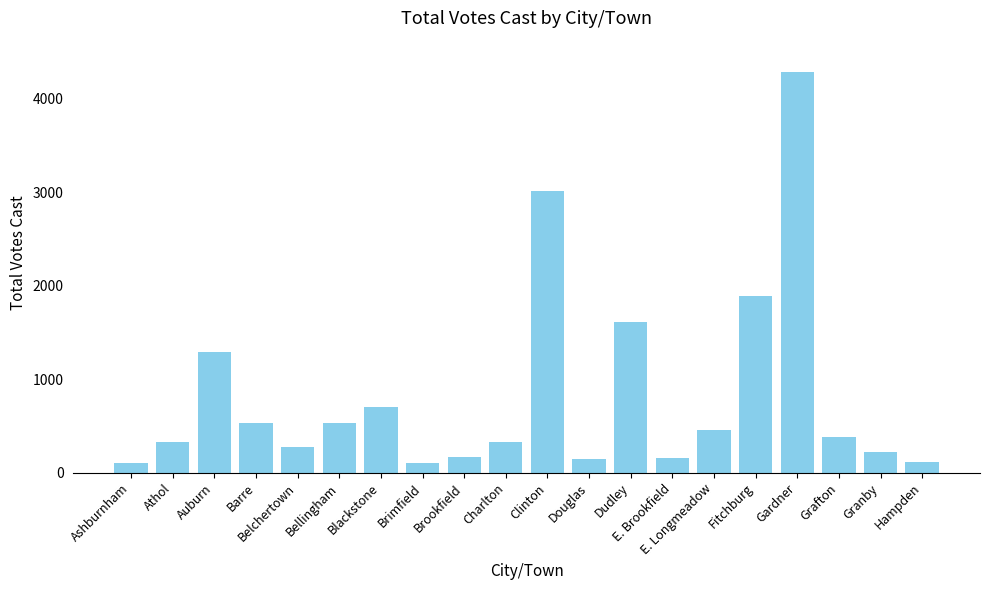

The value at Gardner is 5839. True or false?

False